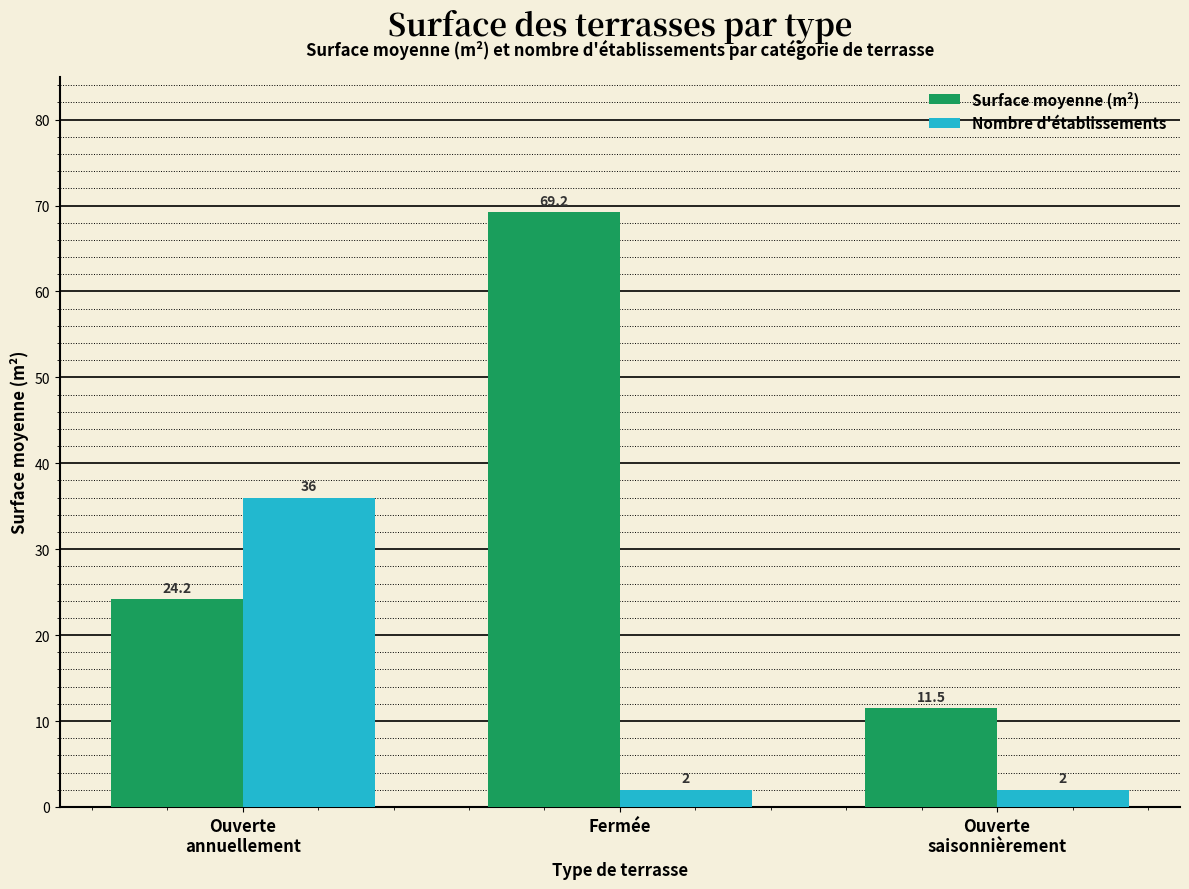

How many Nombre d'établissements values are between 2 and 36?

3